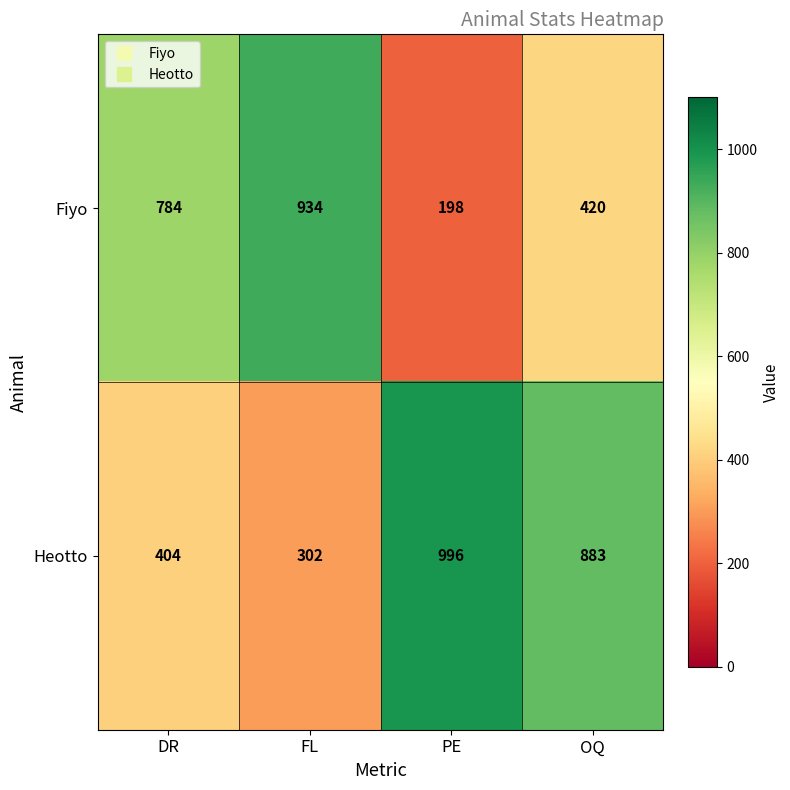

List the series in order of their overall mean, highest first.

Heotto, Fiyo